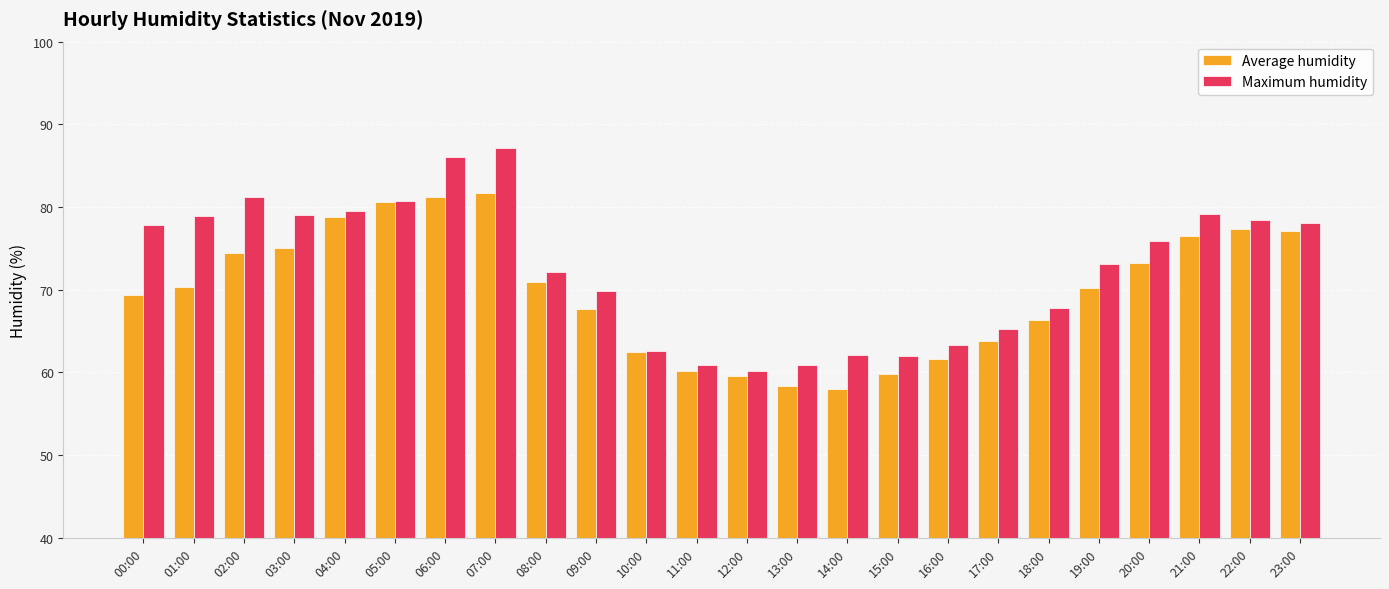

How many distinct data groups are displayed?

2